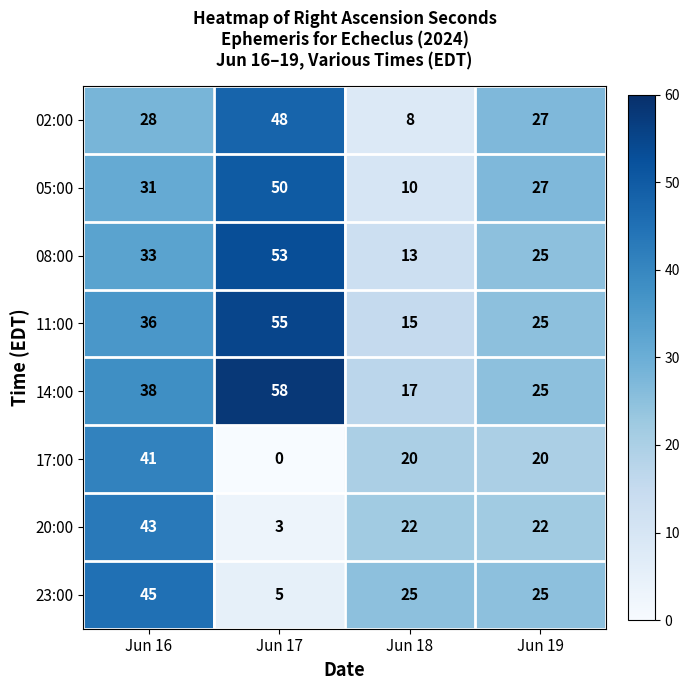

How many data points does each series have?

4